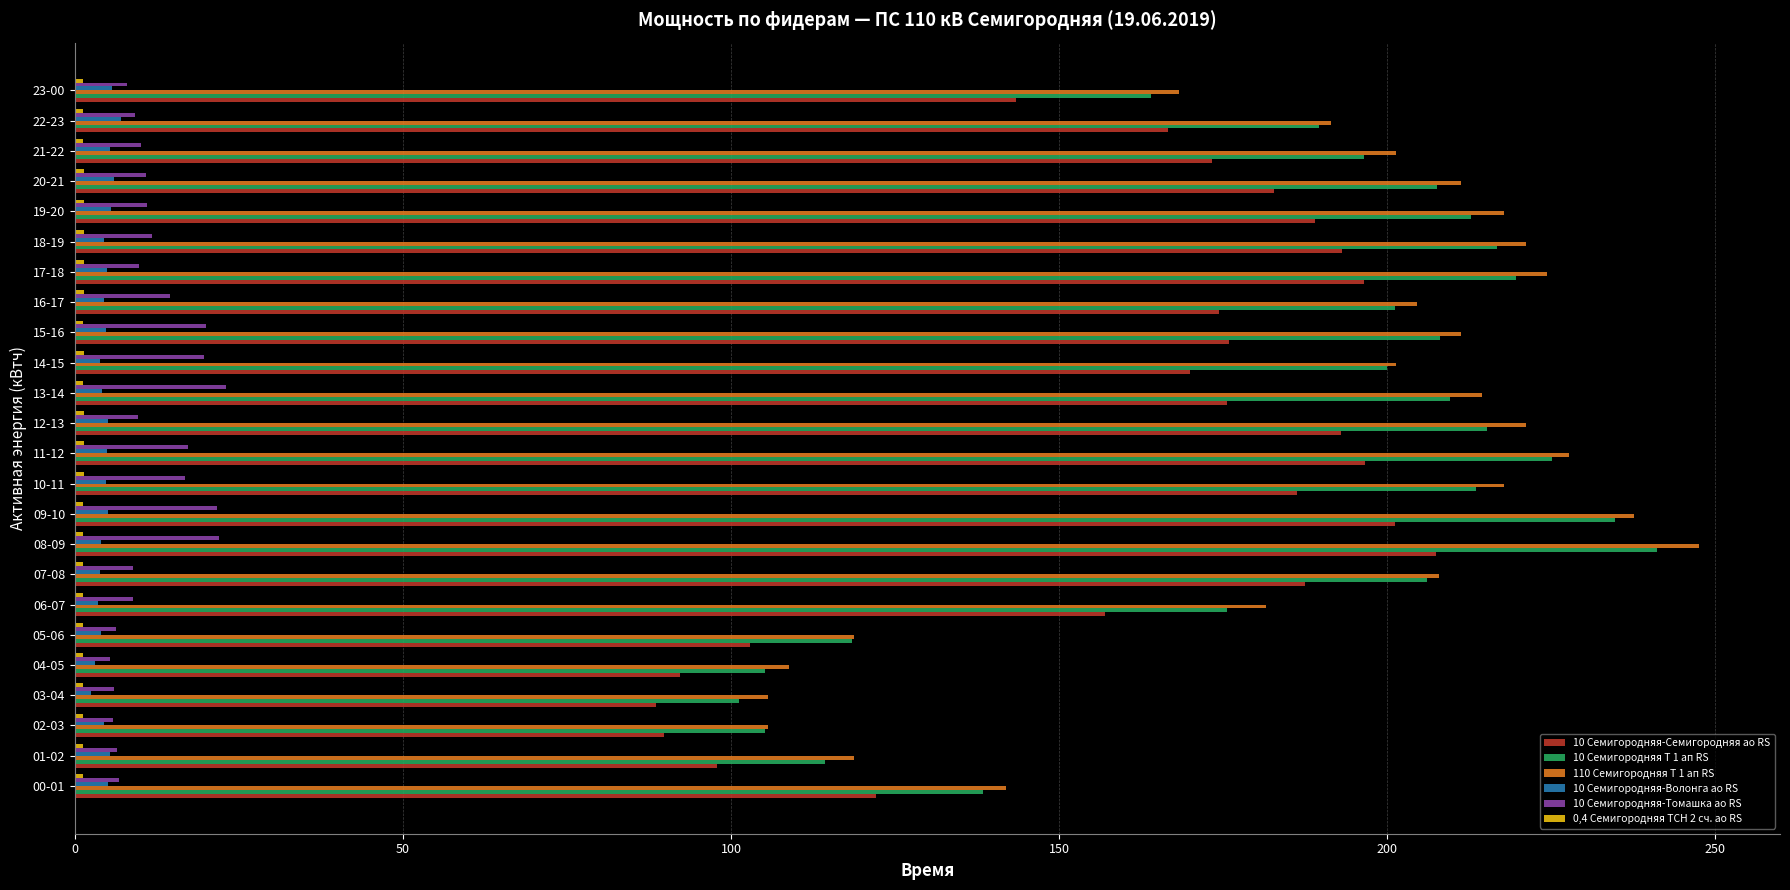

What is the maximum value shown in the chart?

247.5